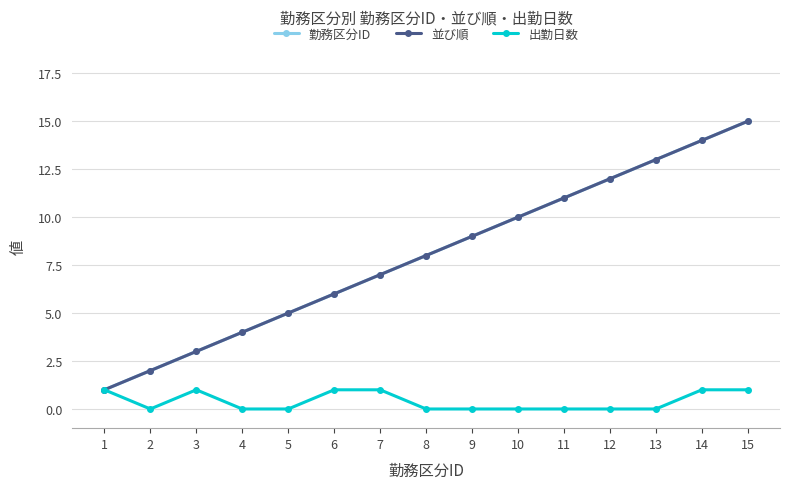

What is the difference between the 勤務区分ID values at 12 and 1?

11